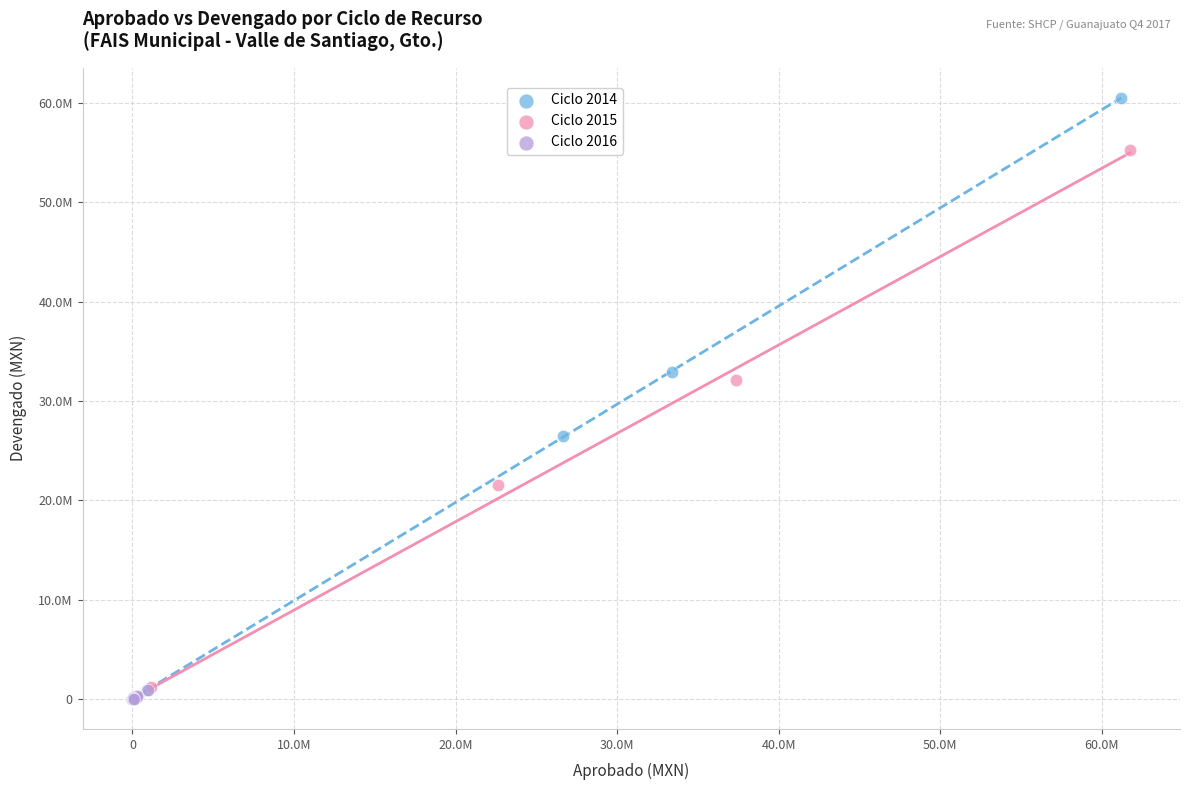

What are all the series names shown in the legend?

Ciclo 2014, Ciclo 2015, Ciclo 2016